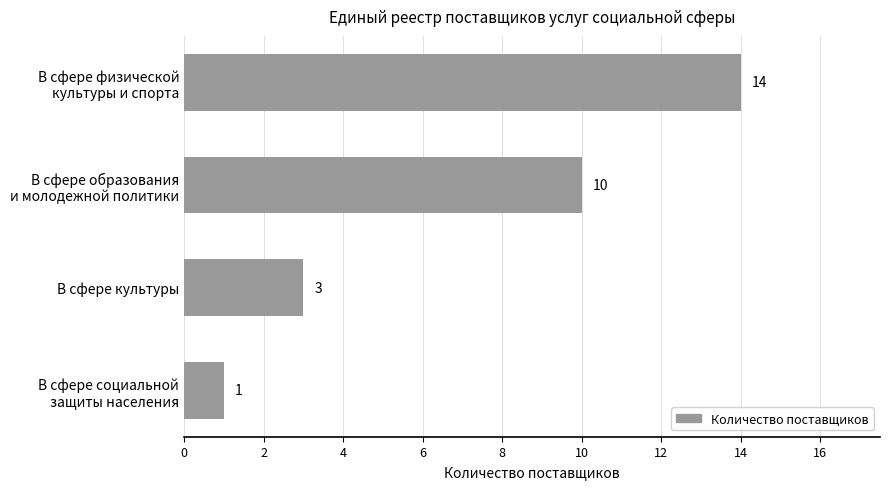

Reading top to bottom, extract all data points from this chart.

14	10	3	1